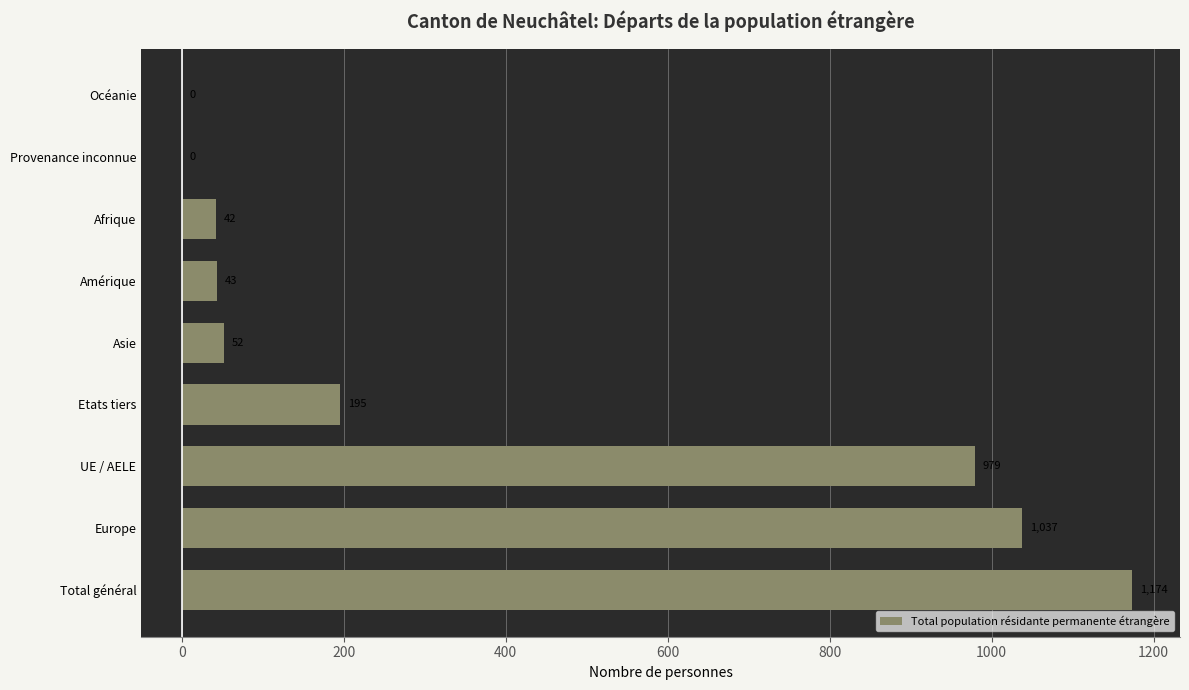

Which category has the highest value across all series?

Total général